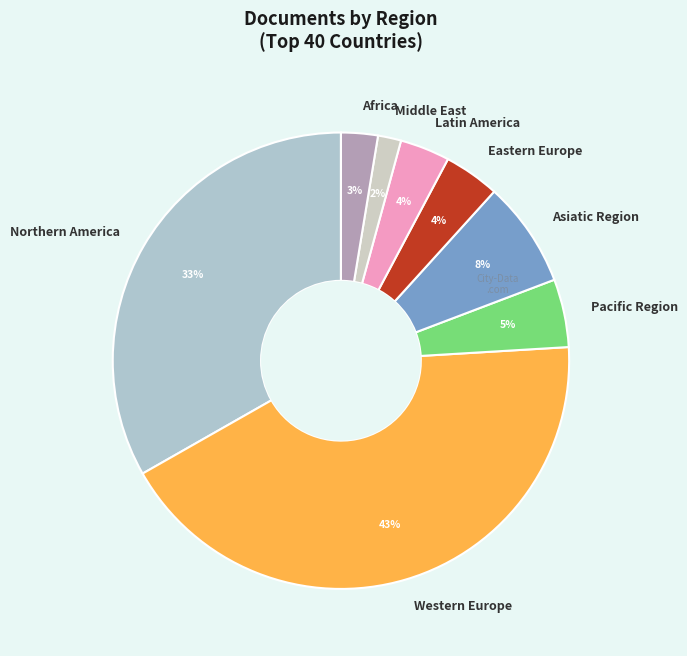

Which has a higher value, Latin America or Middle East?

Latin America